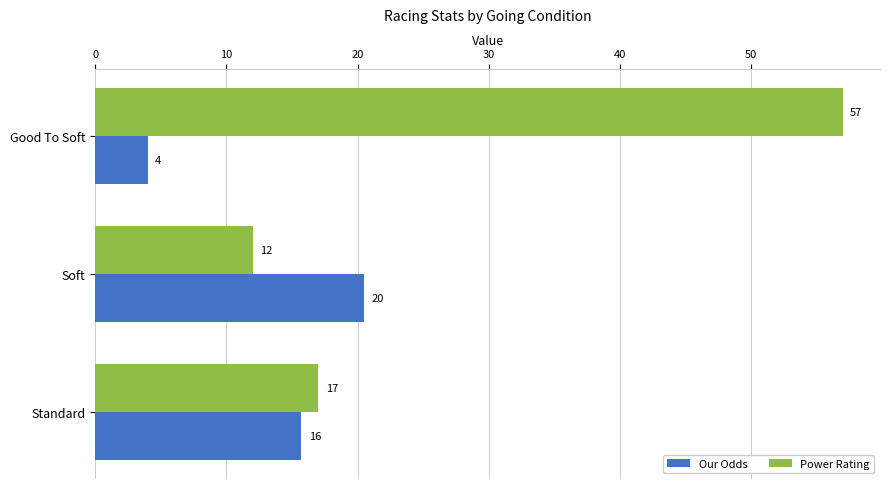

What is the difference between the Power Rating values at Standard and Soft?

5.0